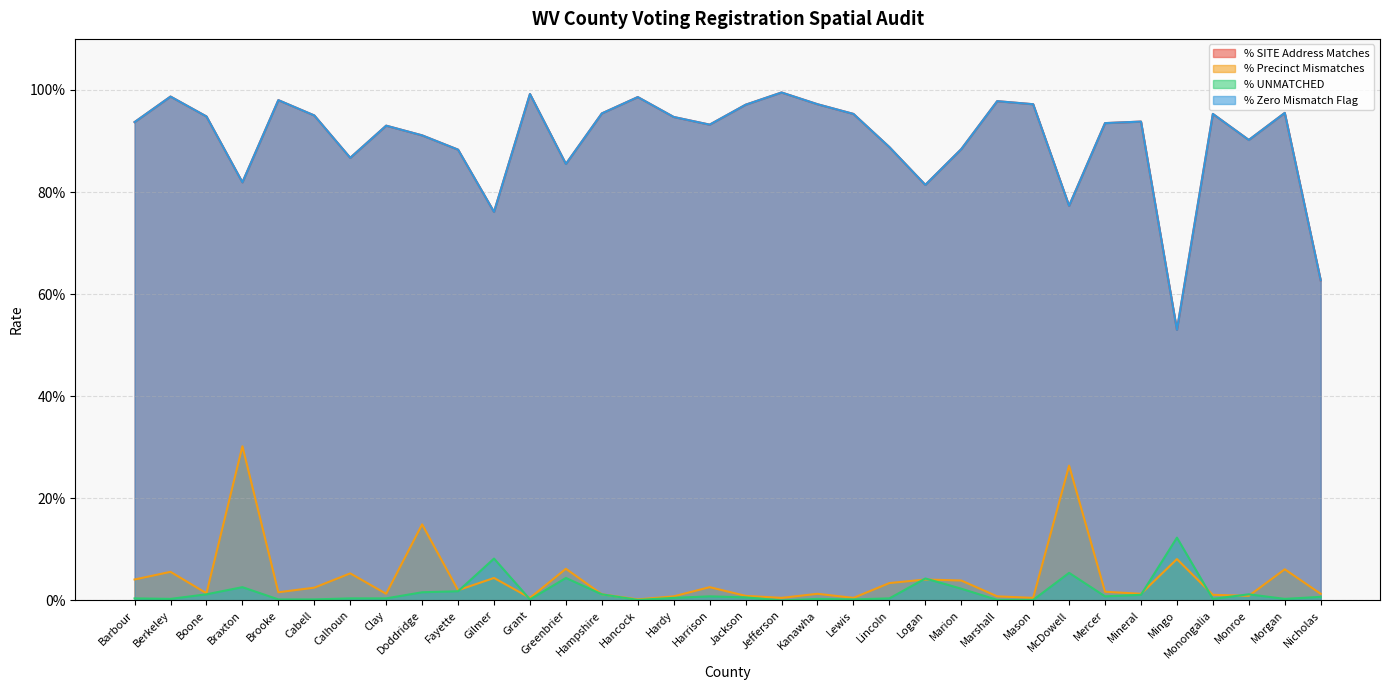

What is the difference between the % SITE Address Matches values at Nicholas and Berkeley?

0.4